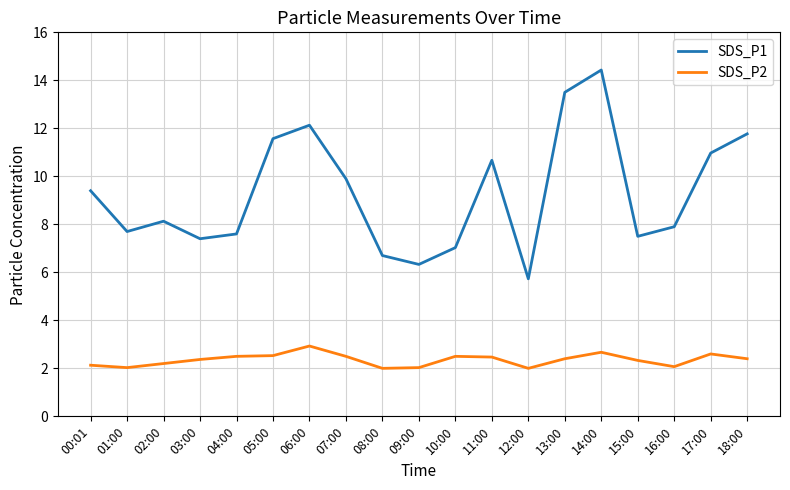

What is the difference between the SDS_P1 values at 13:00 and 07:00?

3.6